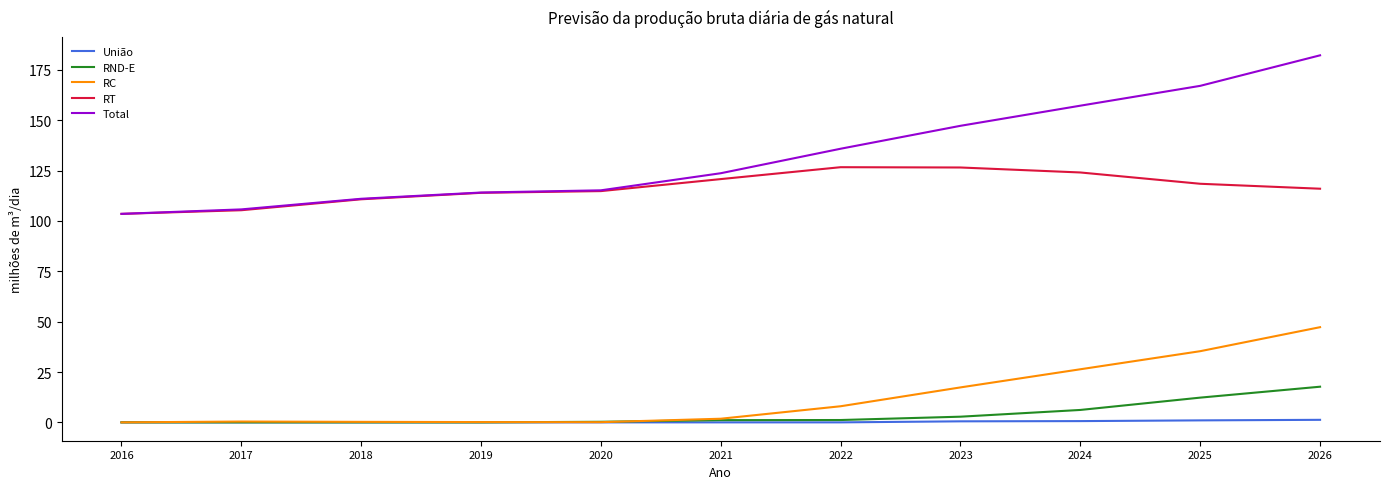

Rank the series by their maximum value, from lowest to highest.

União, RND-E, RC, RT, Total